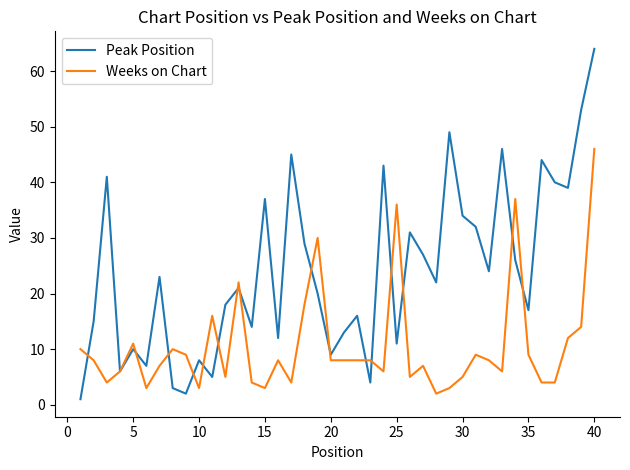

What is the maximum value shown in the chart?

64